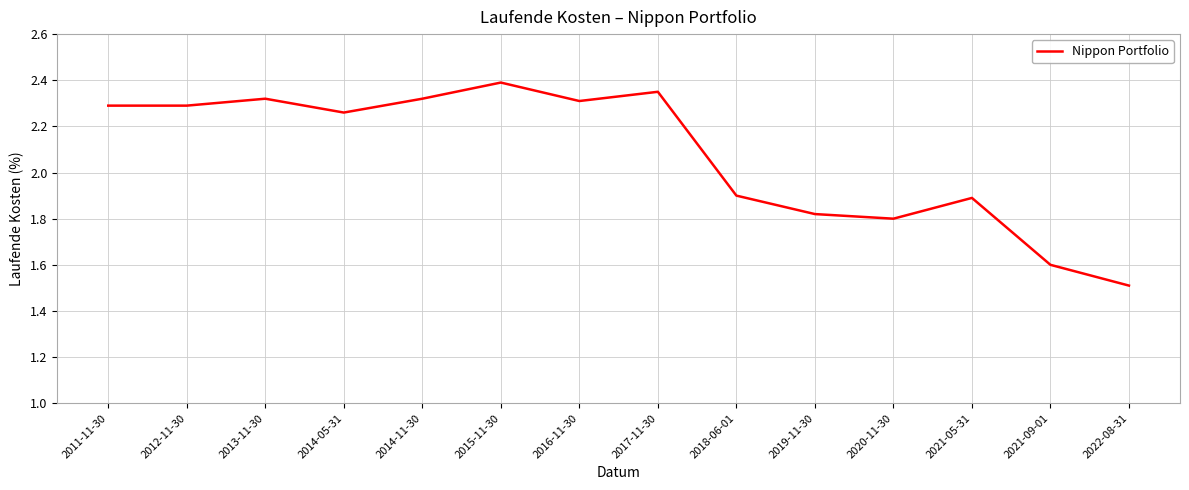

What is the change in value from 2011-11-30 to 2022-08-31?

-0.8